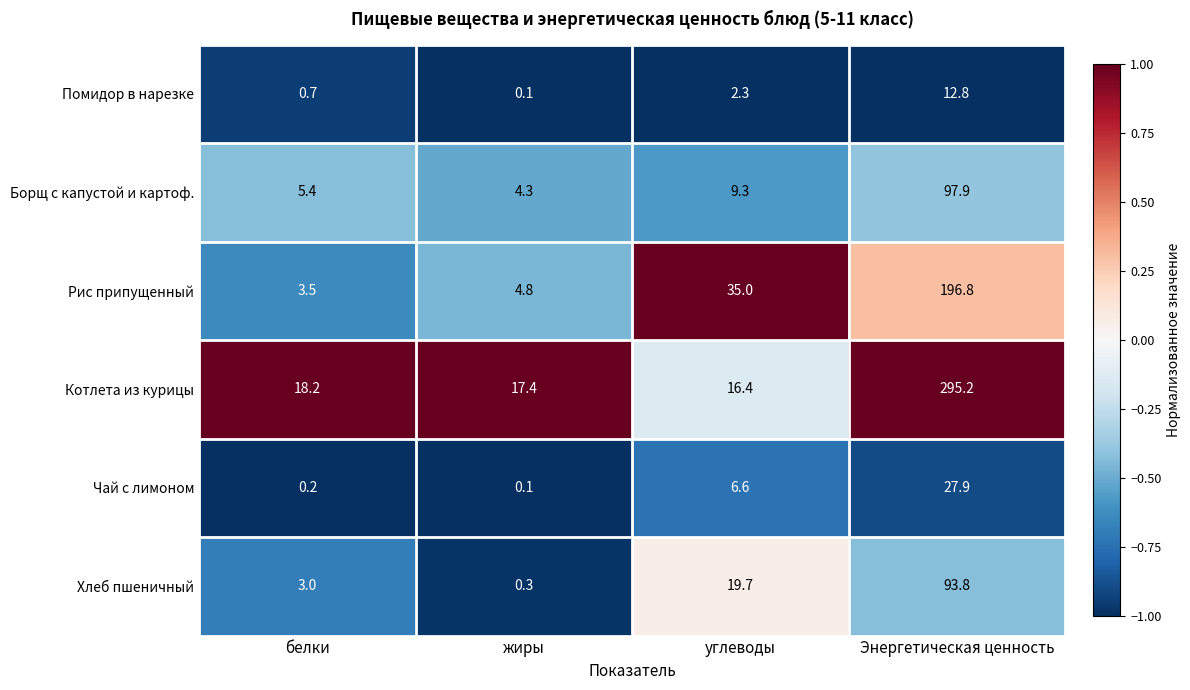

What is the minimum value shown in the chart?

0.1